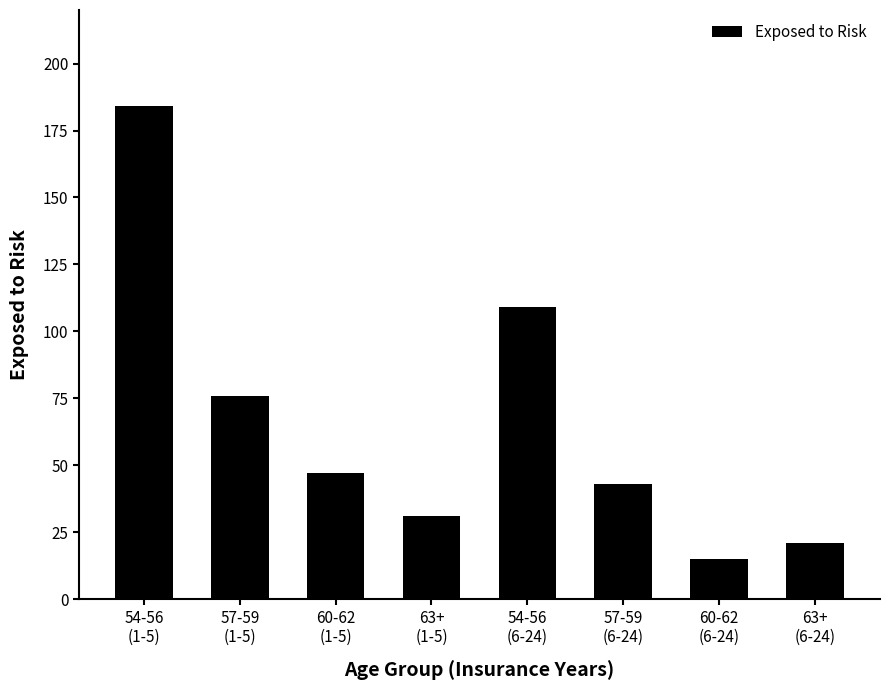

What is the label of the 8th bar from the right?

54-56
(1-5)